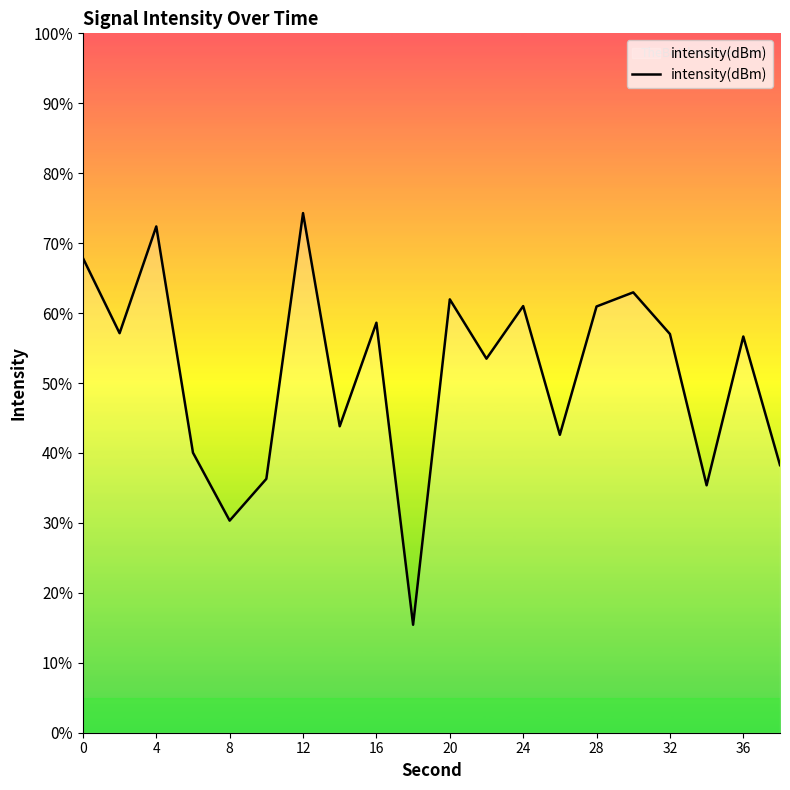

What is the difference between the maximum and minimum values?

58.9